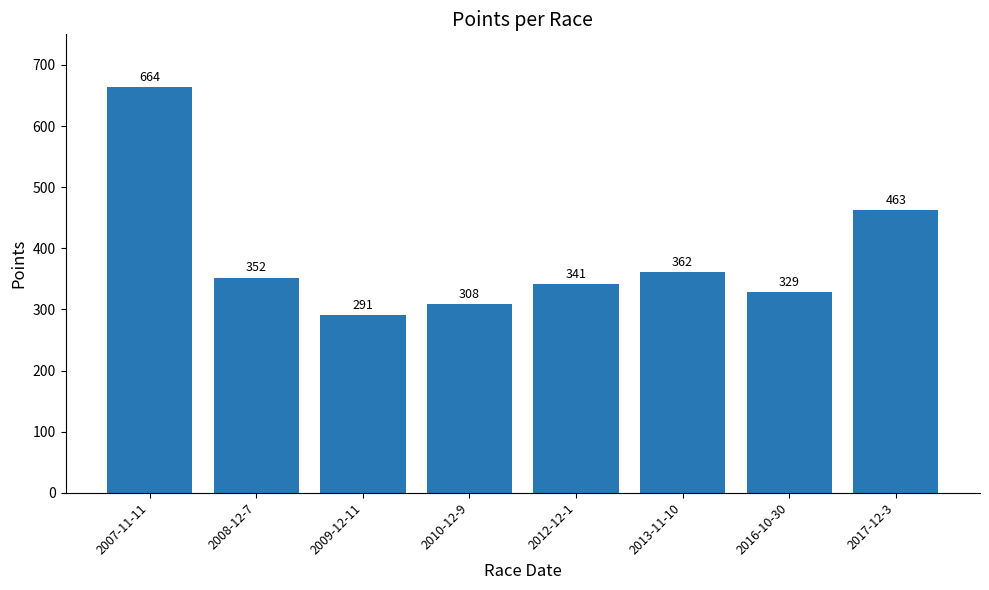

What is the approximate value at 2012-12-1?

341.1